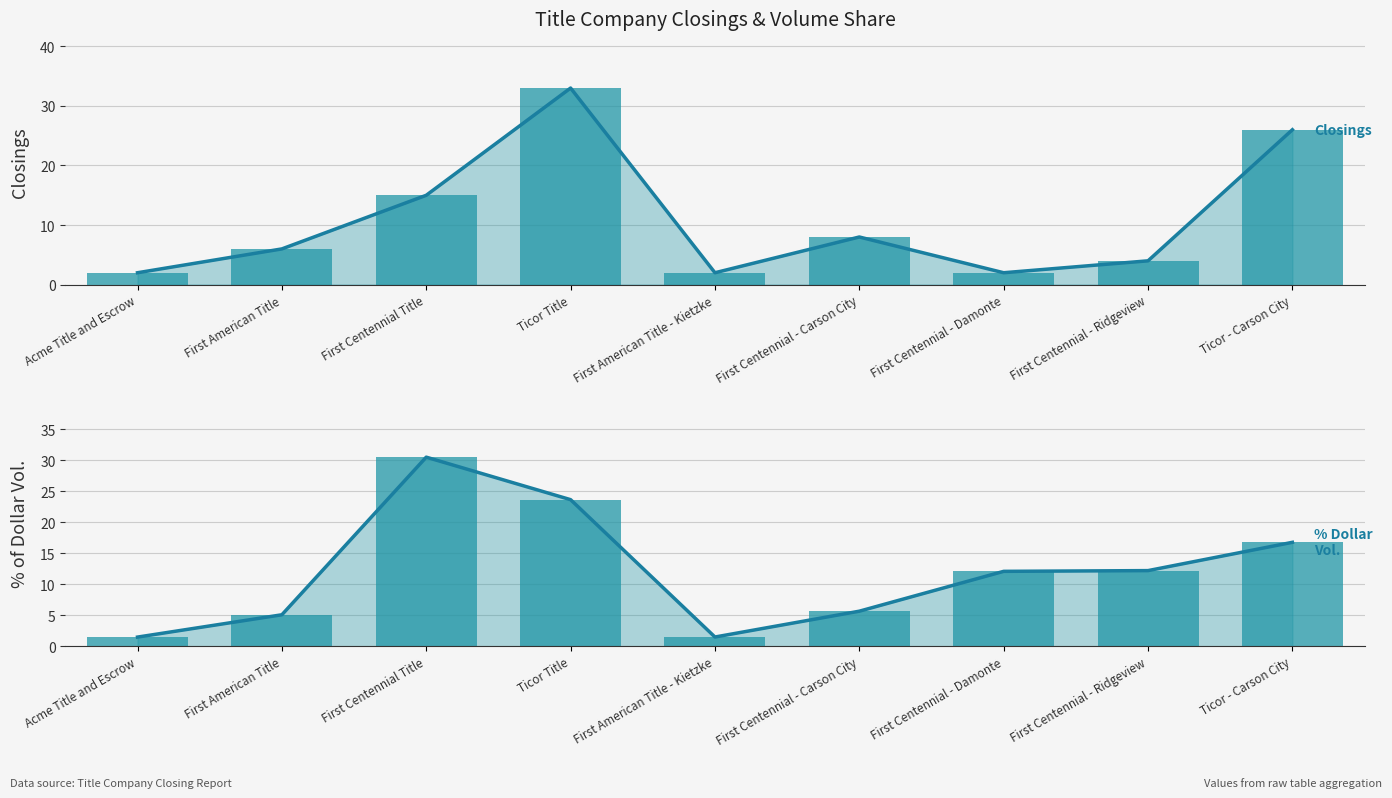

Which series has the largest total across all categories?

% Dollar Vol trend